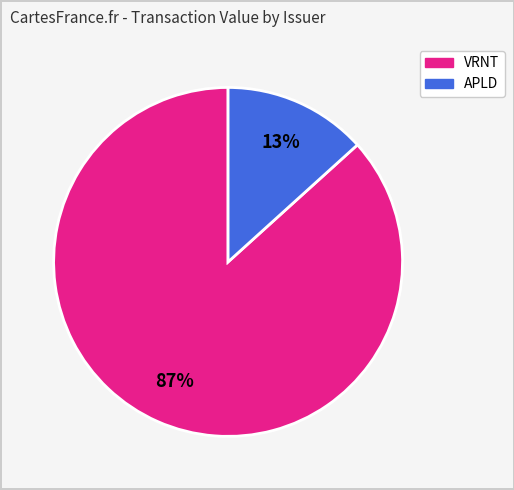

Is there a majority slice in this chart?

Yes